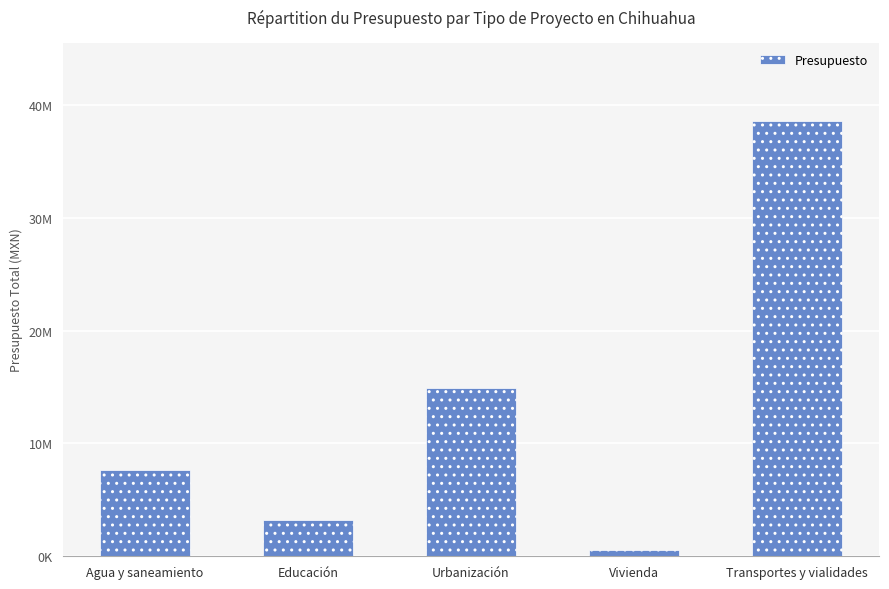

The chart shows a value of 14925371.5 at Urbanización. True or false?

True